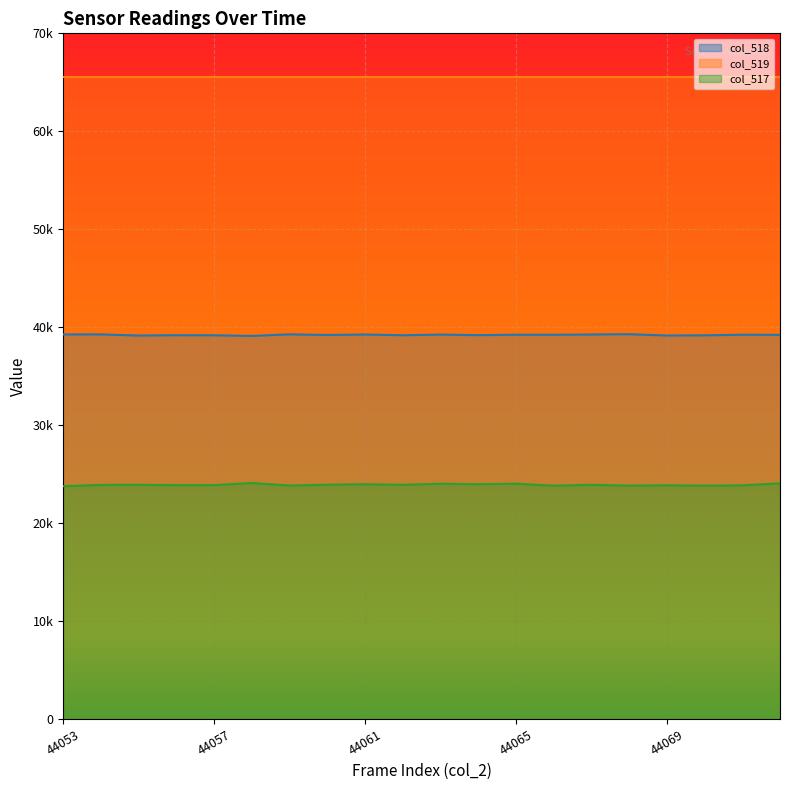

True or false: col_517 and col_518 intersect in this chart.

False